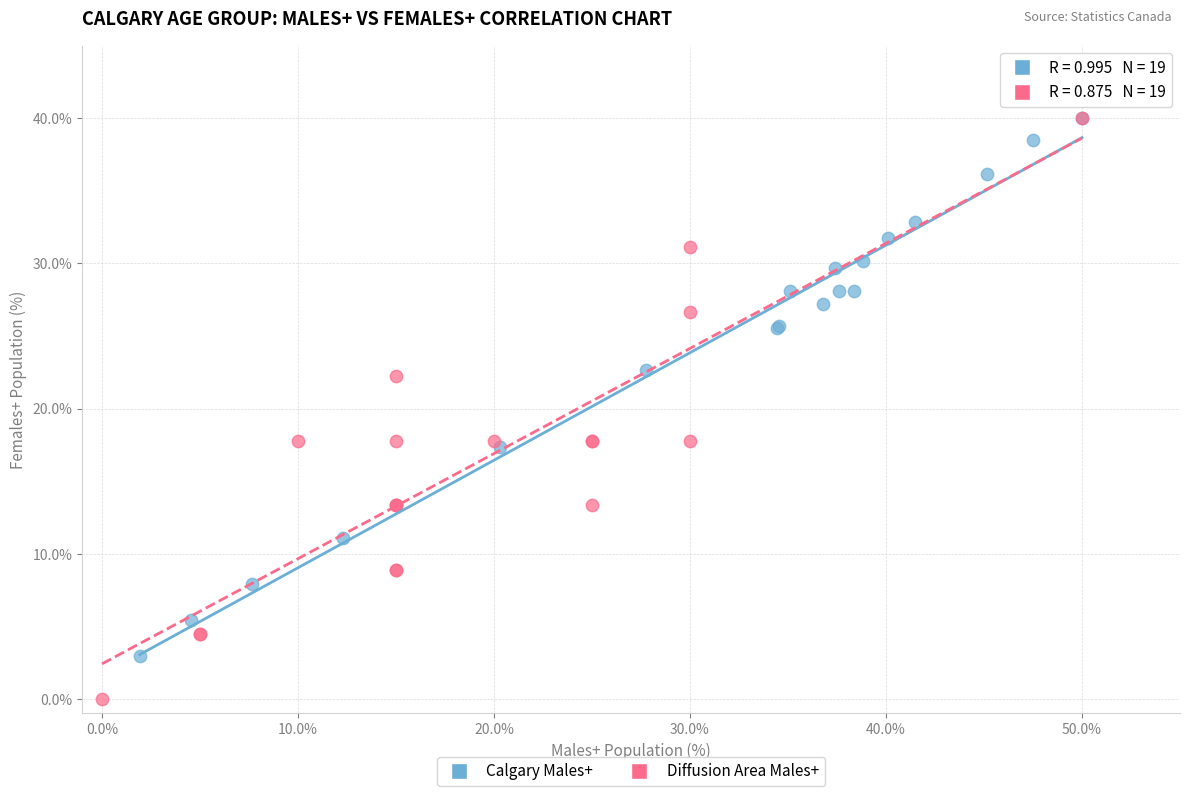

Which series has the widest spread of Y values?

Diffusion Area Males+